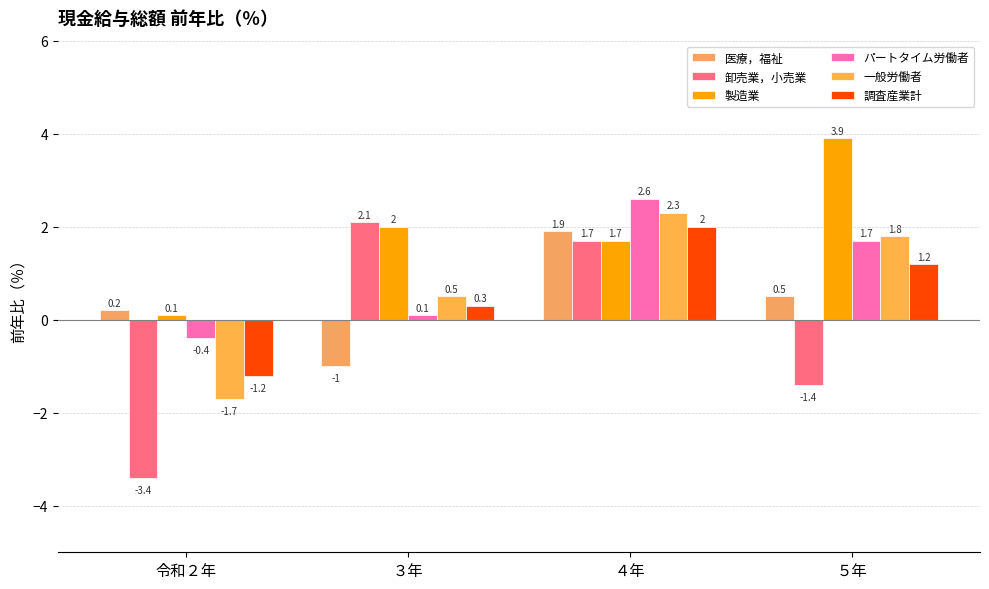

The 製造業 series shows 1.9 at ５年. True or false?

False